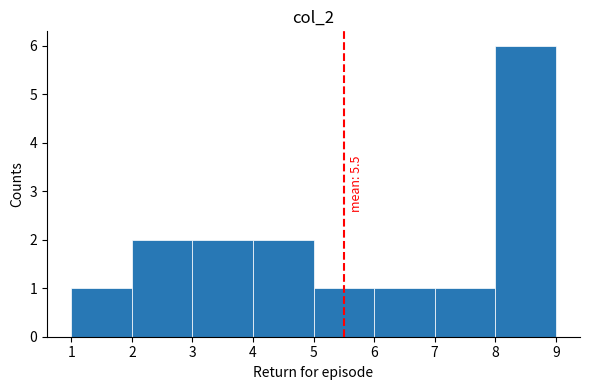

Over which range of the x-axis is the bar tallest?

8 to 9